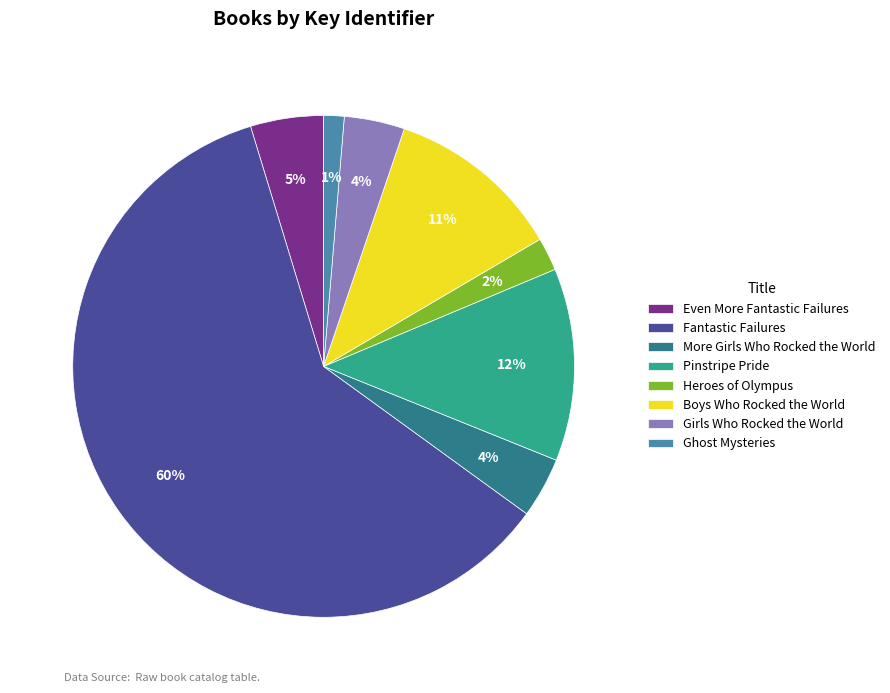

How many segments does this pie chart have?

8